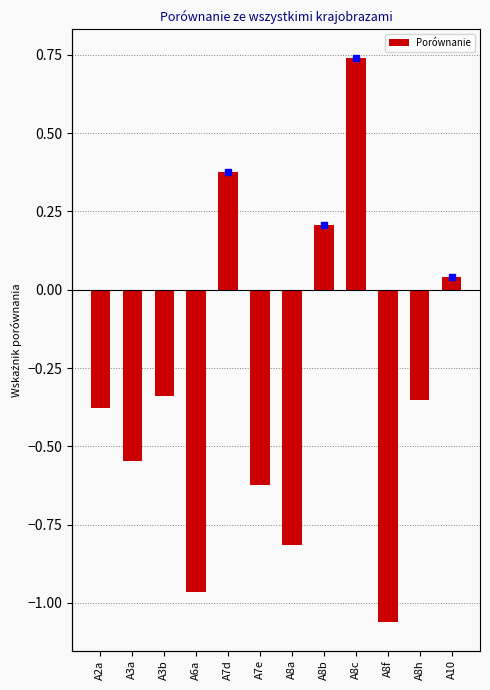

Reading left to right, transcribe all the data shown in this chart.

-0.4	-0.5	-0.3	-1.0	0.4	-0.6	-0.8	0.2	0.7	-1.1	-0.4	0.0